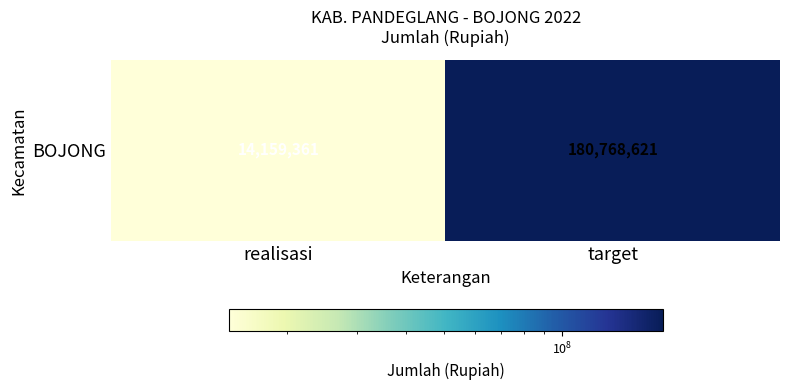

Which has a higher value, target or realisasi?

target